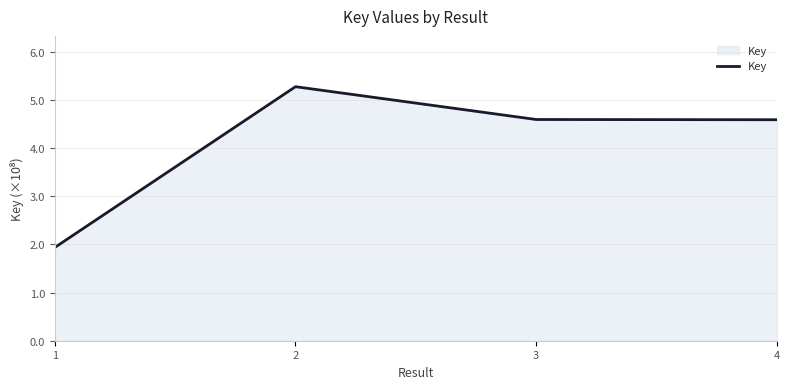

How many distinct data groups are displayed?

1